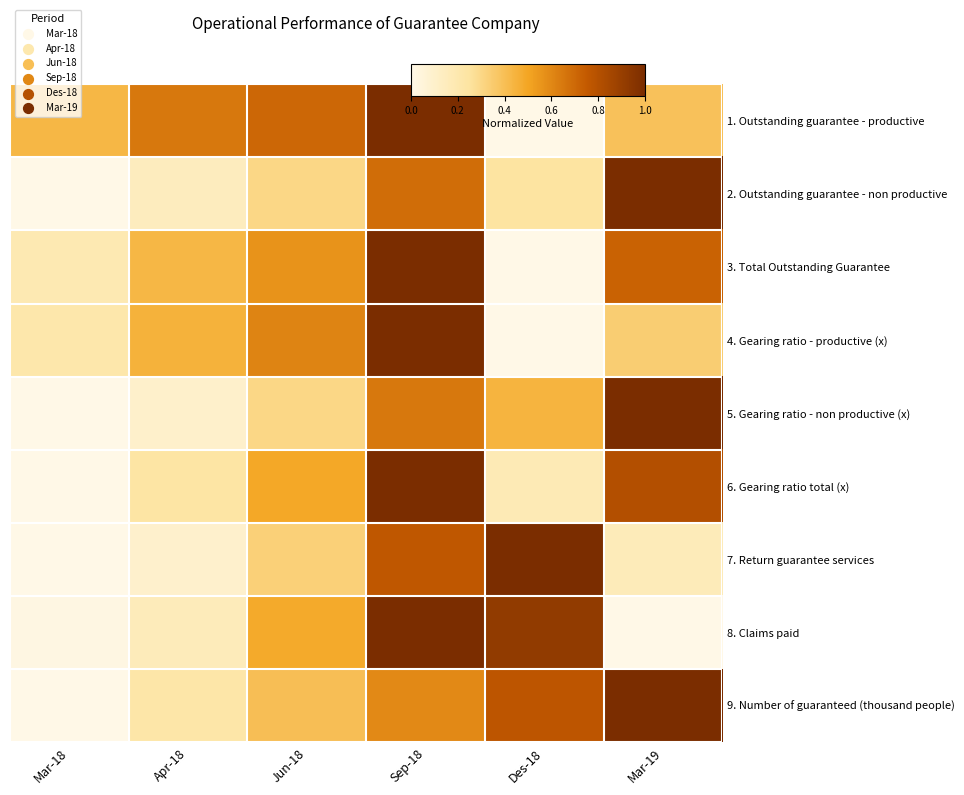

At which category is the sum across all series the highest?

Sep-18